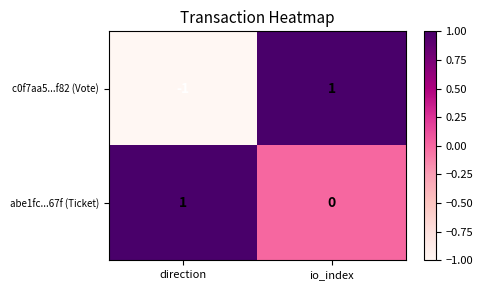

The c0f7aa5...f82 (Vote) series shows 0 at io_index. True or false?

False